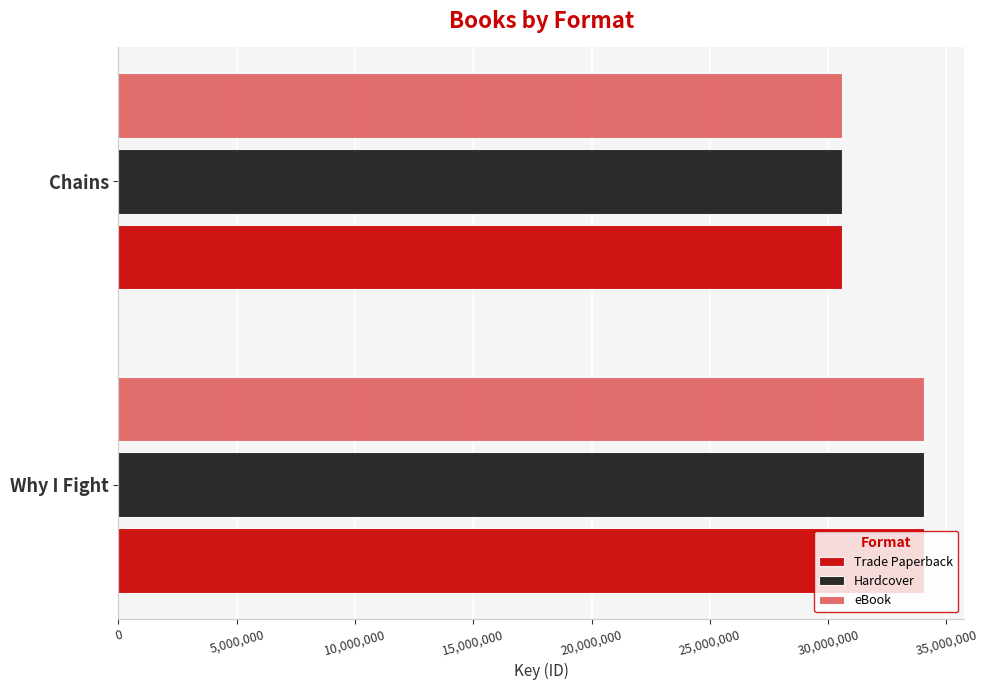

What is the sum of all Hardcover values?

64641963